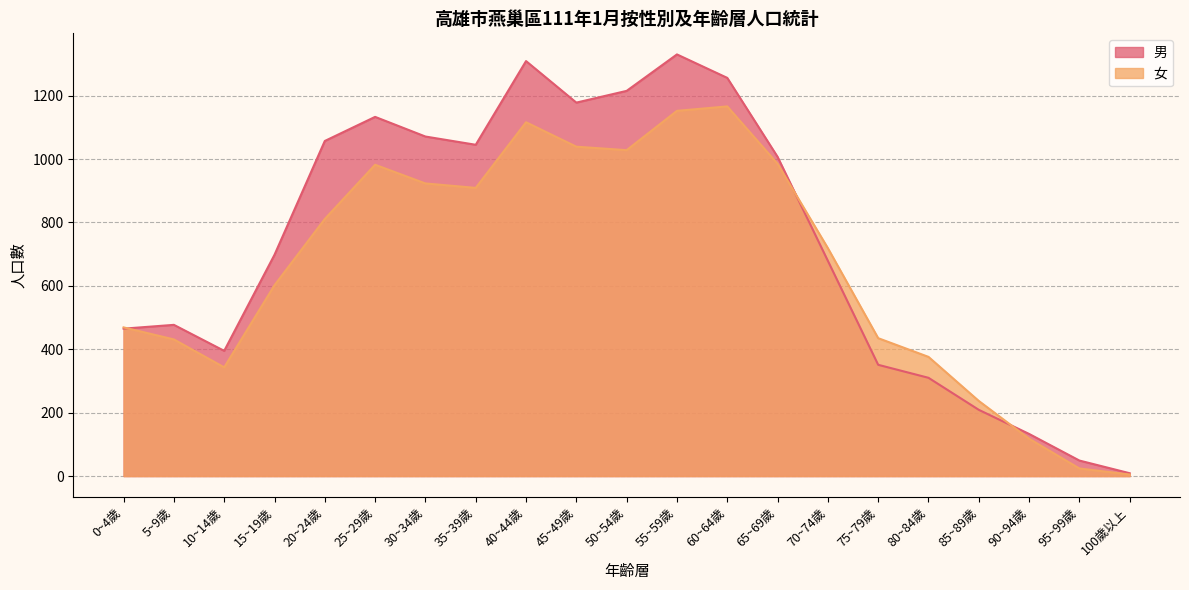

At how many categories does at least one series exceed 383?

16